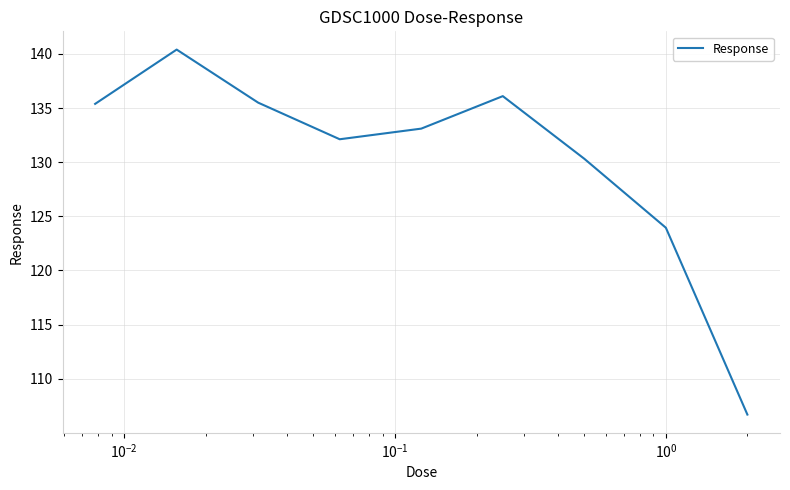

What is the smallest value displayed?

106.7